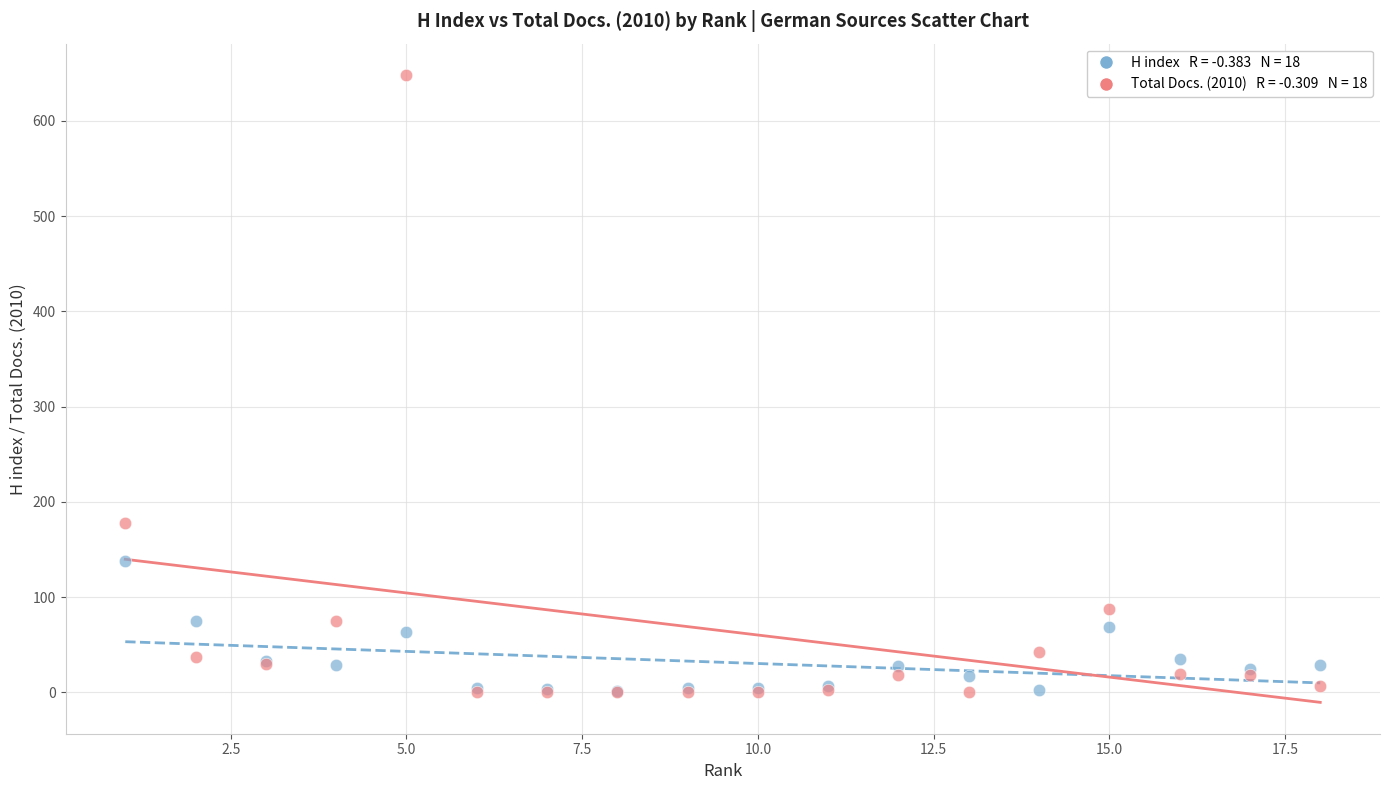

Across all series, what Y value is closest to 324?

178